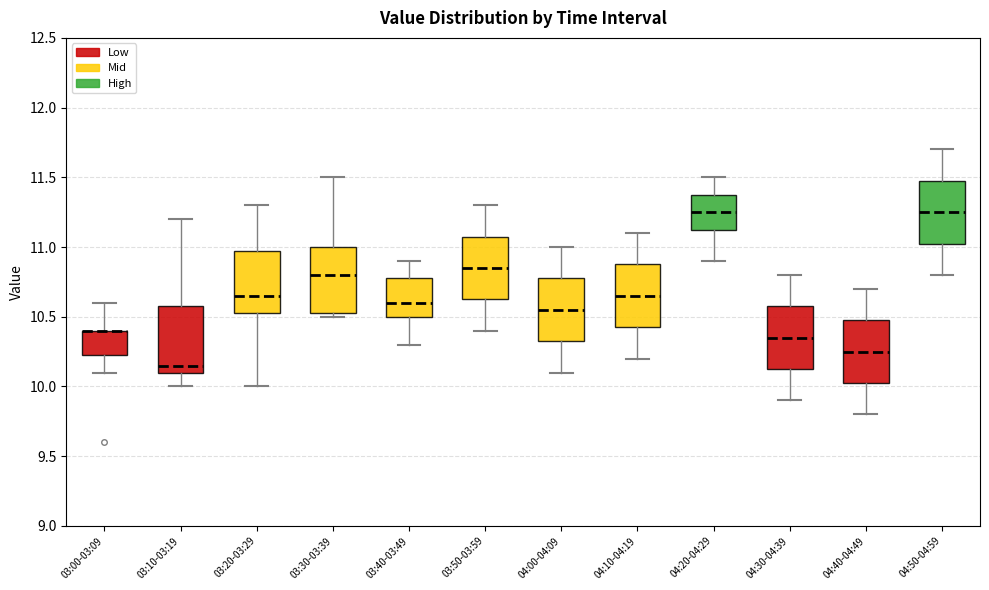

Reading left to right, transcribe this box plot: for each box, give where its median line is, the range the box spans, and where its two whiskers end, as read against the y-axis. The values are not printed on the chart, so give them approximately, as read against the axis.

03:00-03:09: median 10.40 (drawn on the box's upper edge), box 10.25 to 10.40, whiskers 10.10 to 10.60
03:10-03:19: median 10.15, box 10.10 to 10.60, whiskers 10.00 to 11.20
03:20-03:29: median 10.65, box 10.55 to 11.00, whiskers 10.00 to 11.30
03:30-03:39: median 10.80, box 10.55 to 11.00, whiskers 10.50 to 11.50
03:40-03:49: median 10.60, box 10.50 to 10.80, whiskers 10.30 to 10.90
03:50-03:59: median 10.85, box 10.65 to 11.10, whiskers 10.40 to 11.30
04:00-04:09: median 10.55, box 10.35 to 10.80, whiskers 10.10 to 11.00
04:10-04:19: median 10.65, box 10.45 to 10.90, whiskers 10.20 to 11.10
04:20-04:29: median 11.25, box 11.15 to 11.40, whiskers 10.90 to 11.50
04:30-04:39: median 10.35, box 10.15 to 10.60, whiskers 9.90 to 10.80
04:40-04:49: median 10.25, box 10.05 to 10.50, whiskers 9.80 to 10.70
04:50-04:59: median 11.25, box 11.05 to 11.50, whiskers 10.80 to 11.70